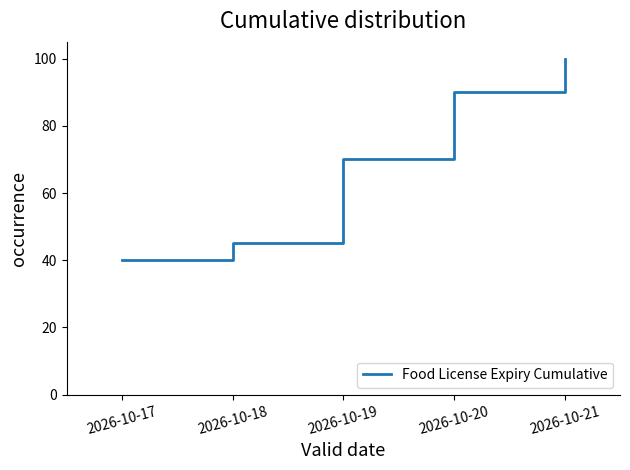

Approximately how many times larger is the value at 2026-10-21 compared to 2026-10-17?

2.5